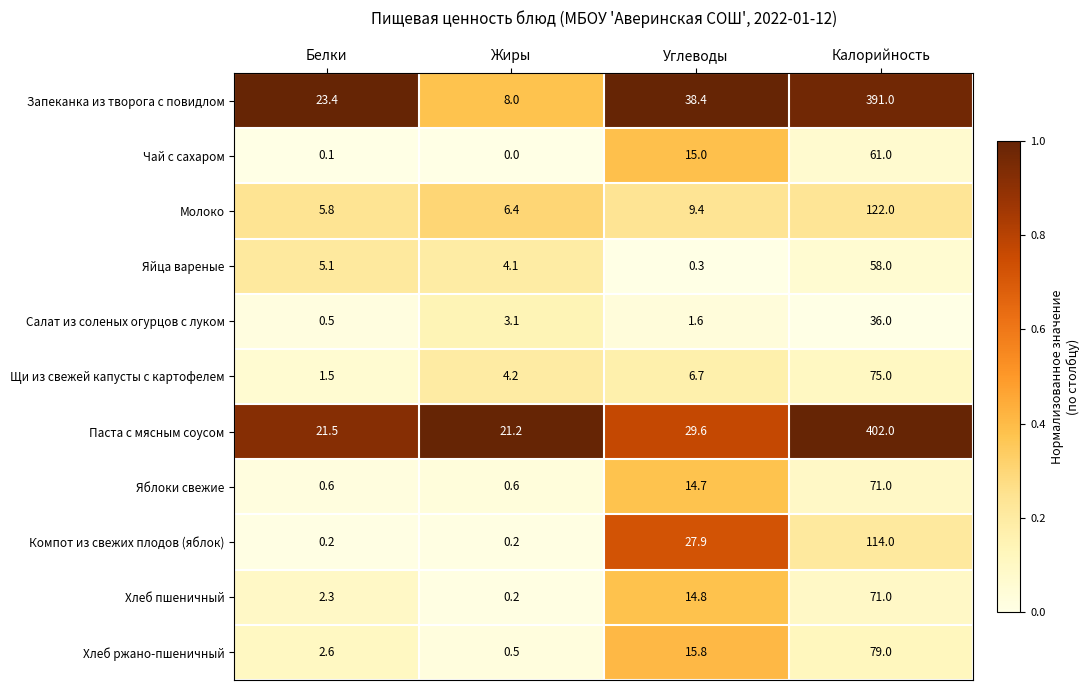

Rank the series at Углеводы from lowest to highest value.

Яйца вареные, Салат из соленых огурцов с луком, Щи из свежей капусты с картофелем, Молоко, Яблоки свежие, Хлеб пшеничный, Чай с сахаром, Хлеб ржано-пшеничный, Компот из свежих плодов (яблок), Паста с мясным соусом, Запеканка из творога с повидлом